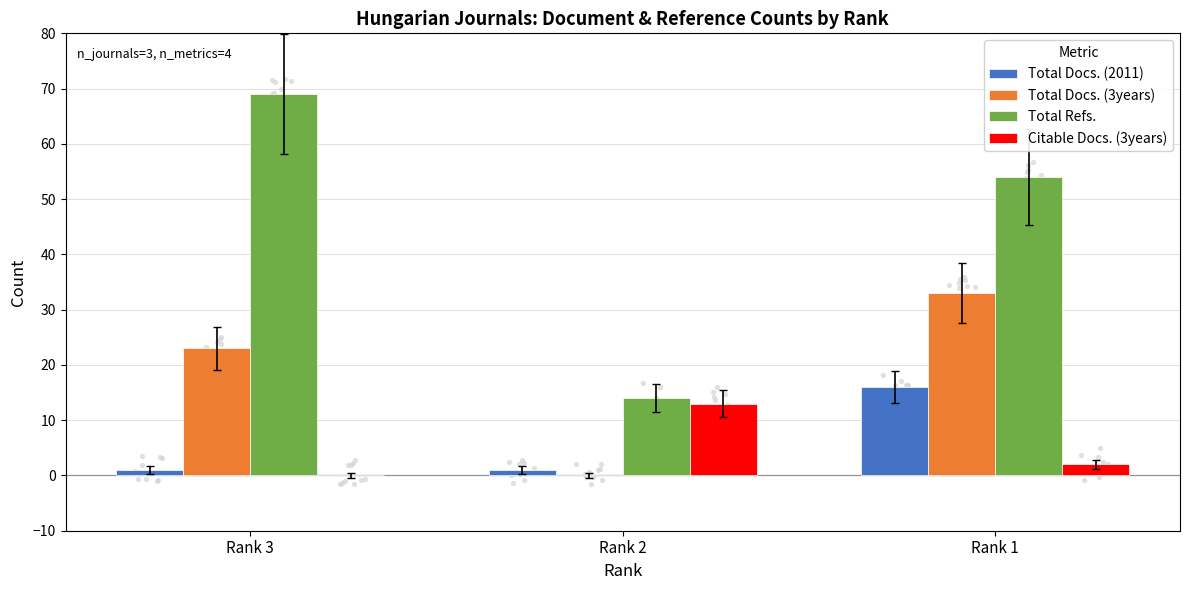

Which series has the largest total across all categories?

Total Refs.